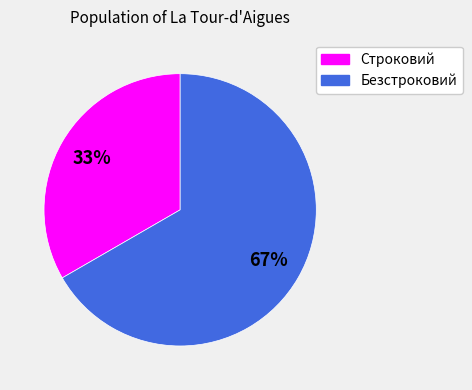

Is there a majority slice in this chart?

Yes